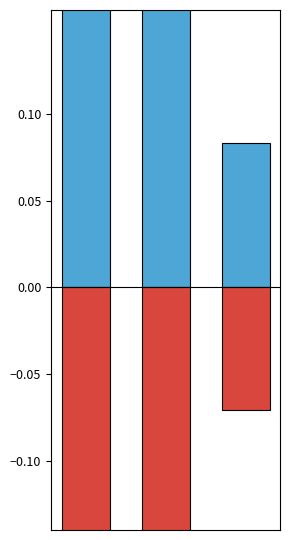

Reading left to right, what are all the values shown in this chart?

public: 0=0.8	1=0.2	2=0.1
featured: 0=-0.6	1=-0.1	2=-0.1